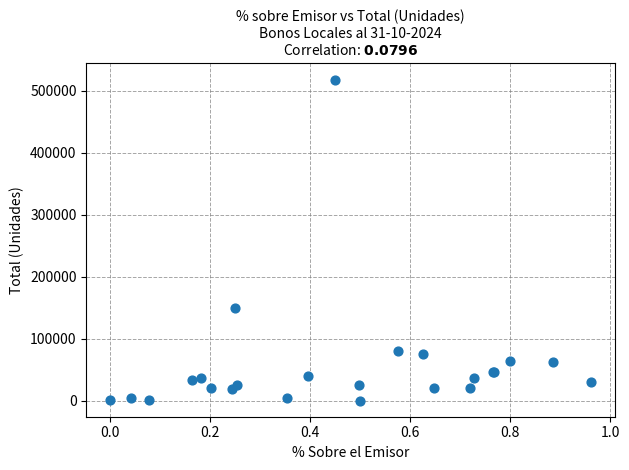

What Y value in the scatter plot is closest to 259035?

149361